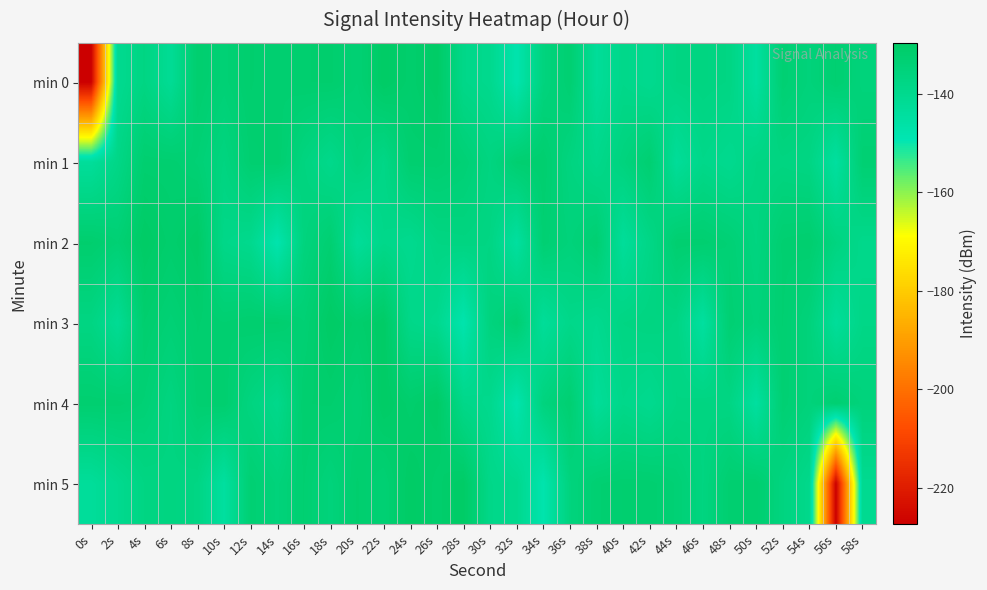

Reading left to right, what are all the values shown in this chart?

min 0: 0s=-227.4	2s=-140.6	4s=-137.1	6s=-141.7	8s=-132.0	10s=-133.7	12s=-131.8	14s=-132.7	16s=-132.0	18s=-131.8	20s=-133.4	22s=-129.6	24s=-131.5	26s=-129.8	28s=-138.7	30s=-139.9	32s=-148.0	34s=-135.9	36s=-132.8	38s=-142.9	40s=-138.9	42s=-140.3	44s=-137.3	46s=-136.8	48s=-137.4	50s=-144.6	52s=-133.0	54s=-135.2	56s=-132.7	58s=-135.3
min 1: 0s=-143.1	2s=-138.2	4s=-132.3	6s=-132.4	8s=-133.6	10s=-136.6	12s=-132.5	14s=-132.0	16s=-136.4	18s=-139.3	20s=-135.3	22s=-138.2	24s=-132.3	26s=-132.4	28s=-133.6	30s=-136.6	32s=-132.5	34s=-132.0	36s=-136.4	38s=-139.3	40s=-135.9	42s=-132.8	44s=-142.9	46s=-138.9	48s=-140.3	50s=-137.3	52s=-136.8	54s=-137.4	56s=-144.6	58s=-133.0
min 2: 0s=-131.8	2s=-133.4	4s=-129.6	6s=-131.5	8s=-129.8	10s=-138.7	12s=-139.9	14s=-148.0	16s=-135.9	18s=-132.8	20s=-142.9	22s=-138.9	24s=-140.3	26s=-137.3	28s=-136.8	30s=-137.4	32s=-144.6	34s=-133.0	36s=-135.2	38s=-132.7	40s=-143.1	42s=-138.2	44s=-132.3	46s=-132.4	48s=-133.6	50s=-136.6	52s=-132.5	54s=-132.0	56s=-136.4	58s=-139.3
min 3: 0s=-137.1	2s=-141.7	4s=-132.0	6s=-133.7	8s=-131.8	10s=-132.7	12s=-132.0	14s=-131.8	16s=-133.4	18s=-129.6	20s=-131.5	22s=-129.8	24s=-138.7	26s=-139.9	28s=-148.0	30s=-135.9	32s=-132.8	34s=-142.9	36s=-138.9	38s=-140.3	40s=-137.3	42s=-136.8	44s=-137.4	46s=-144.6	48s=-133.0	50s=-135.2	52s=-132.7	54s=-135.3	56s=-143.1	58s=-138.2
min 4: 0s=-132.3	2s=-132.4	4s=-133.6	6s=-136.6	8s=-132.5	10s=-132.0	12s=-136.4	14s=-139.3	16s=-132.0	18s=-131.8	20s=-133.4	22s=-129.6	24s=-131.5	26s=-129.8	28s=-138.7	30s=-139.9	32s=-148.0	34s=-135.9	36s=-132.8	38s=-142.9	40s=-138.9	42s=-140.3	44s=-137.3	46s=-136.8	48s=-137.4	50s=-144.6	52s=-133.0	54s=-135.2	56s=-132.7	58s=-135.3
min 5: 0s=-143.1	2s=-140.3	4s=-137.3	6s=-136.8	8s=-137.4	10s=-144.6	12s=-133.0	14s=-135.2	16s=-132.7	18s=-135.3	20s=-131.8	22s=-133.4	24s=-129.6	26s=-131.5	28s=-129.8	30s=-138.7	32s=-139.9	34s=-148.0	36s=-135.9	38s=-132.8	40s=-132.3	42s=-132.4	44s=-133.6	46s=-136.6	48s=-132.5	50s=-132.0	52s=-136.4	54s=-139.3	56s=-227.4	58s=-140.6